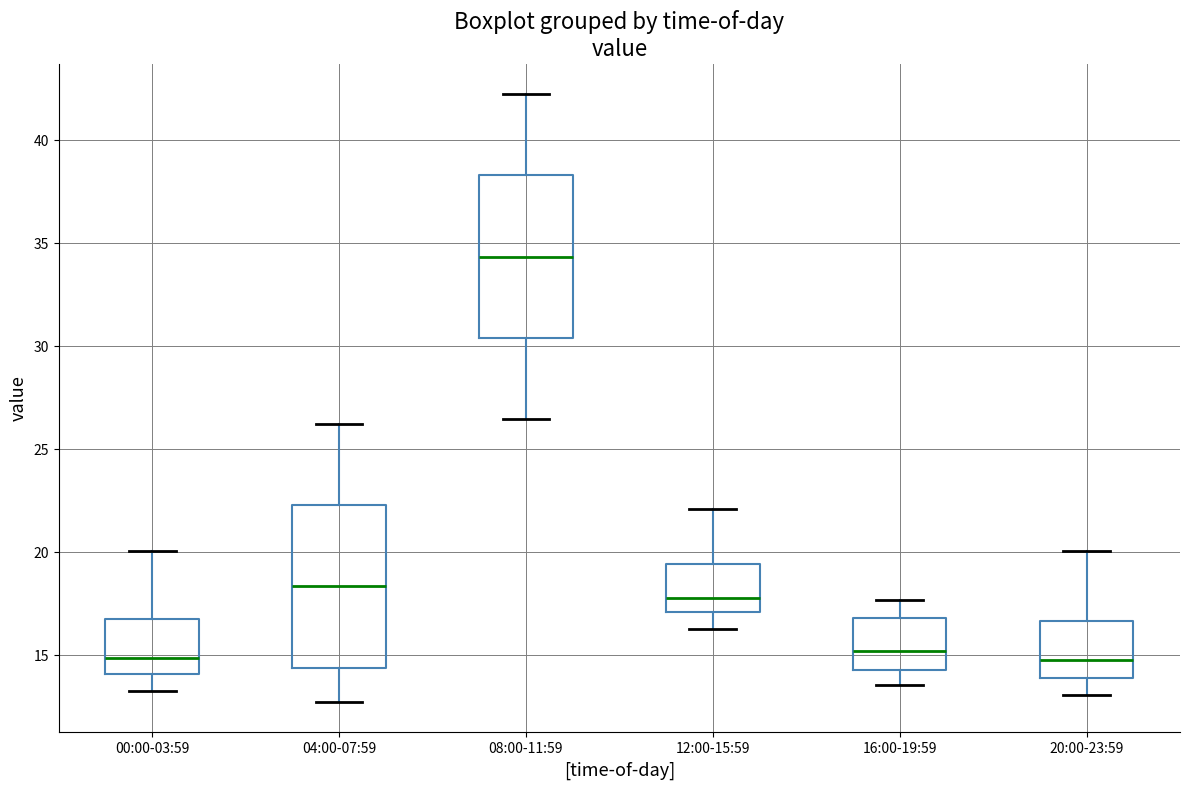

Which box's median line is the highest?

08:00-11:59